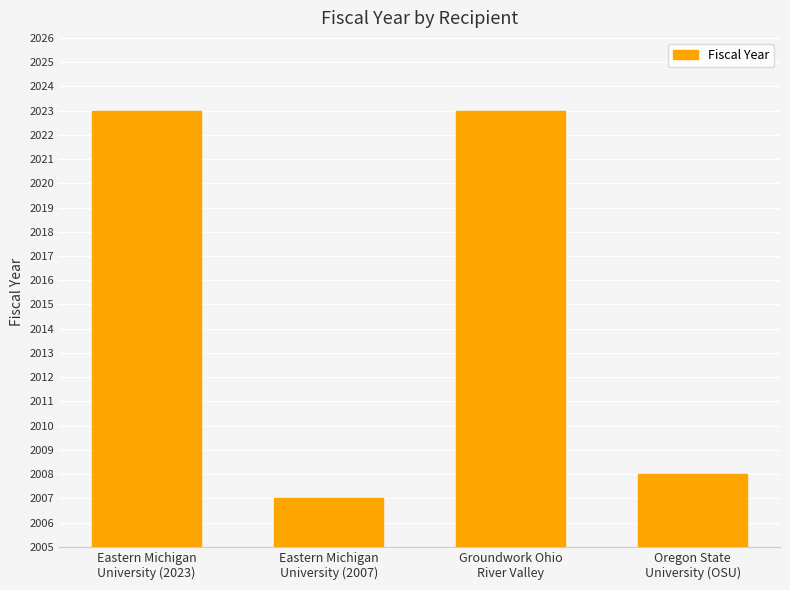

Are the bars horizontal?

No